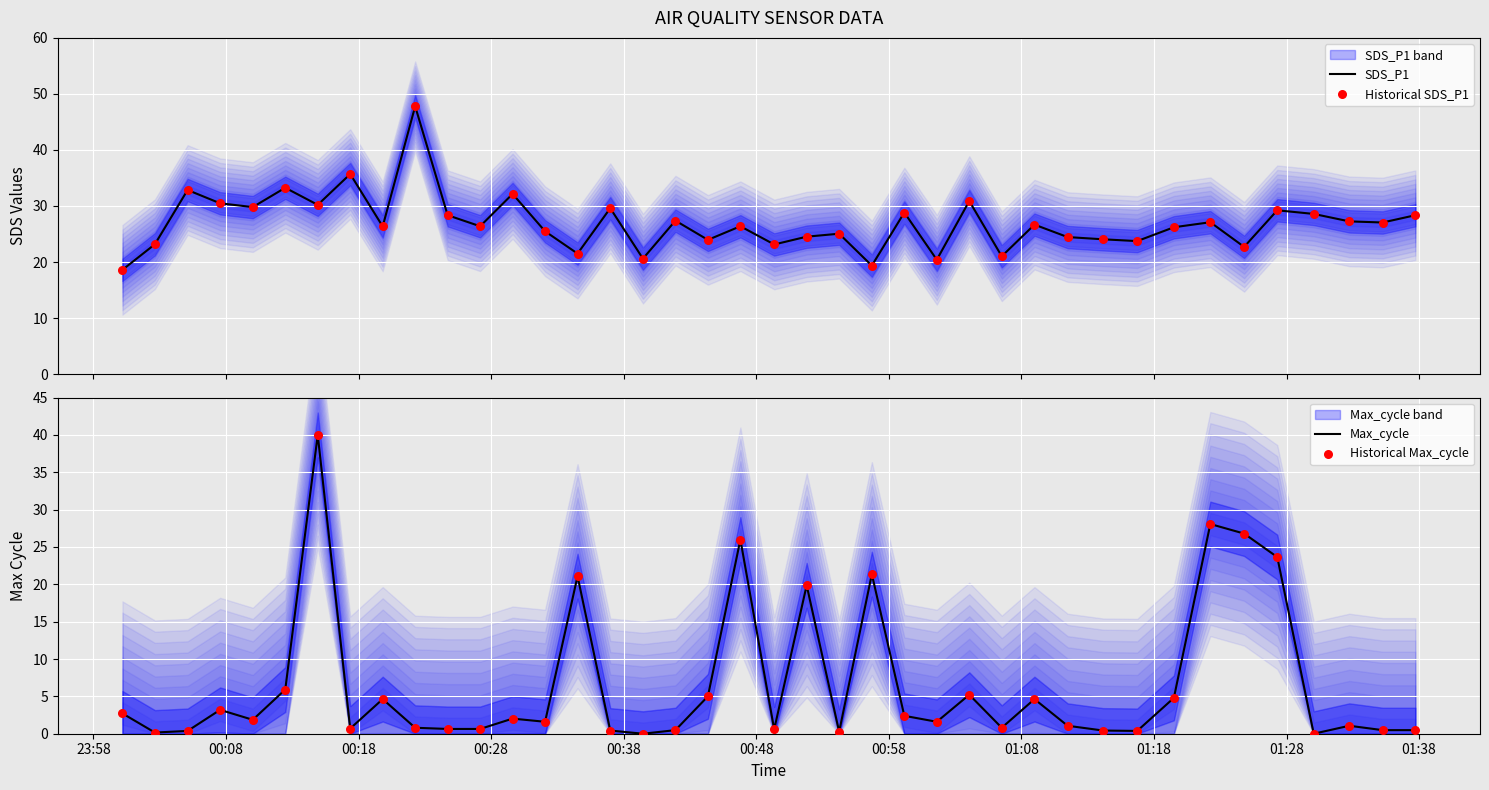

At how many categories does at least one series exceed 15?

40